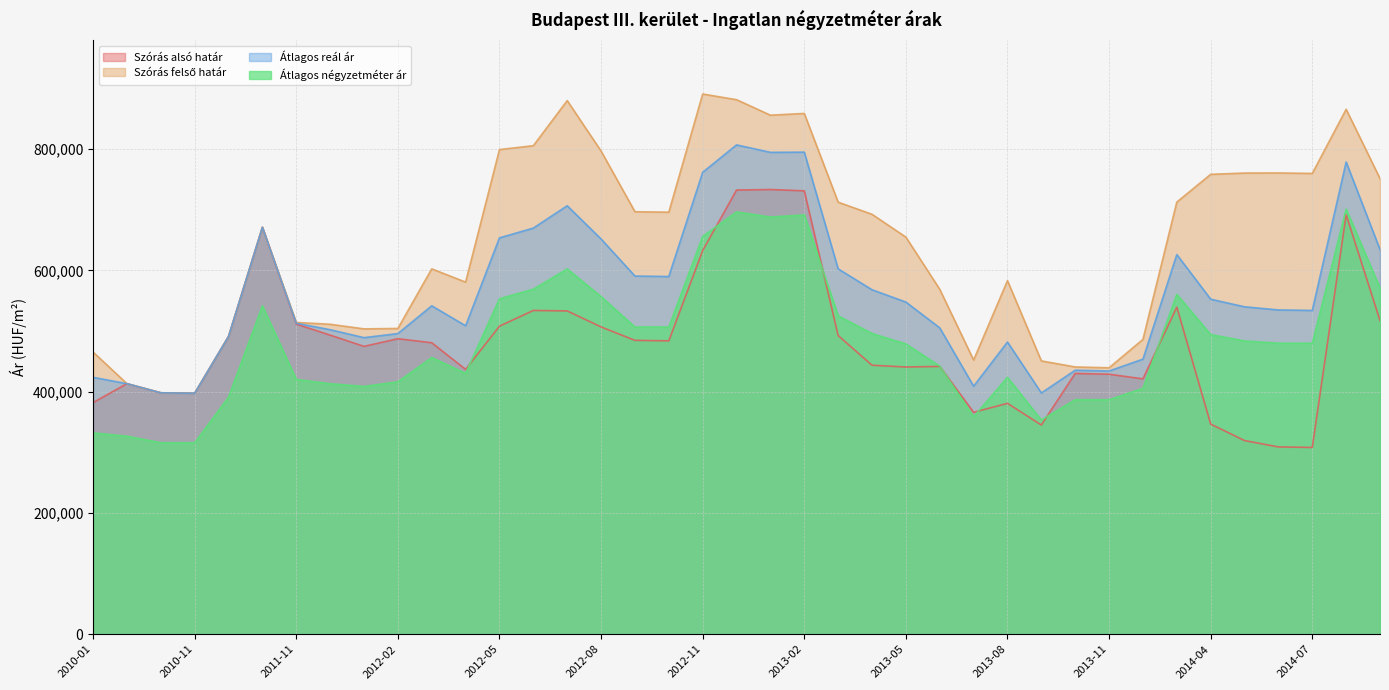

What is the label of the 12th point from the right?

2013-08